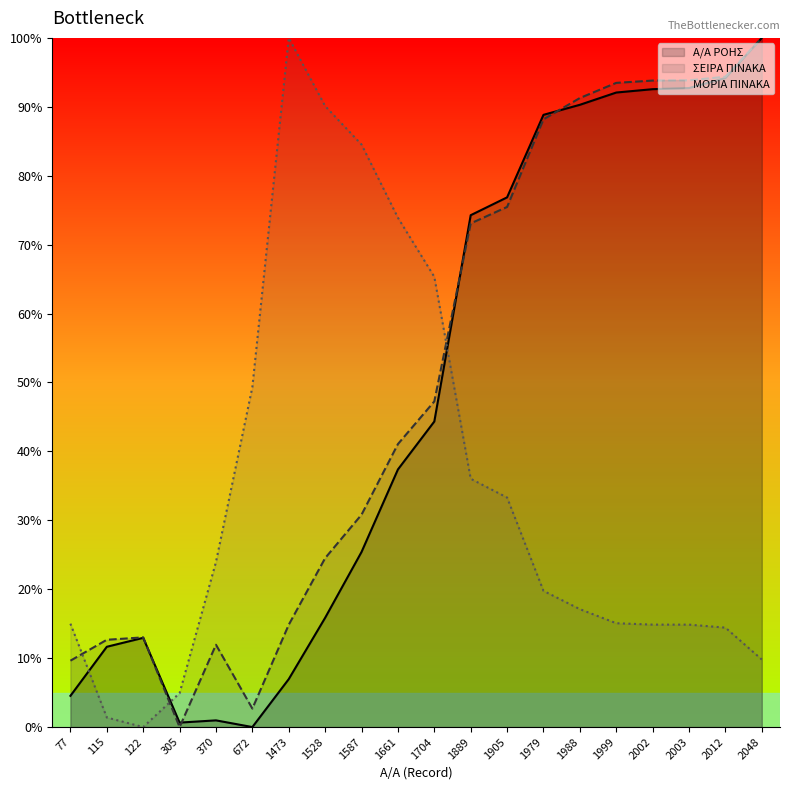

Which series has the largest range (max minus min)?

Α/Α ΡΟΗΣ